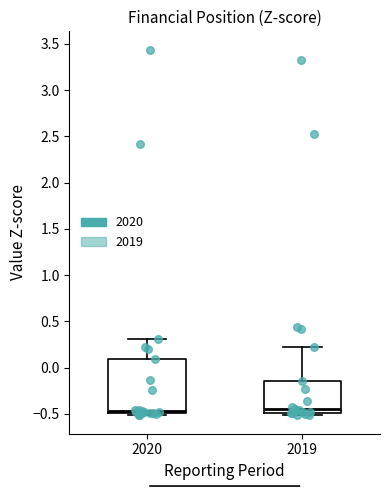

Comparing the boxes themselves (not the whiskers), which one is the tallest?

2020